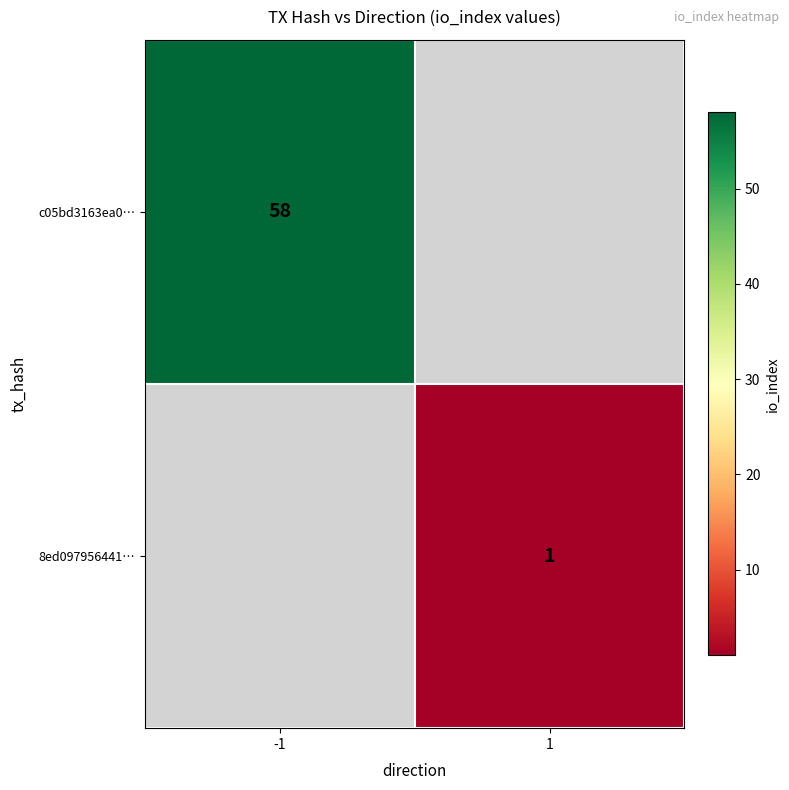

At how many categories does at least one series exceed 50?

1